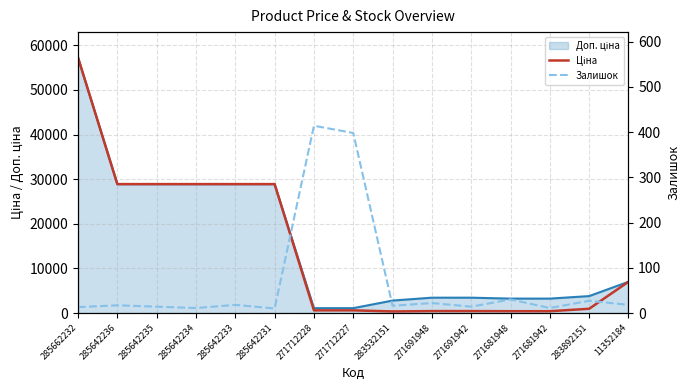

What is the difference between the second highest and second lowest values in the Ціна series?

28486.7